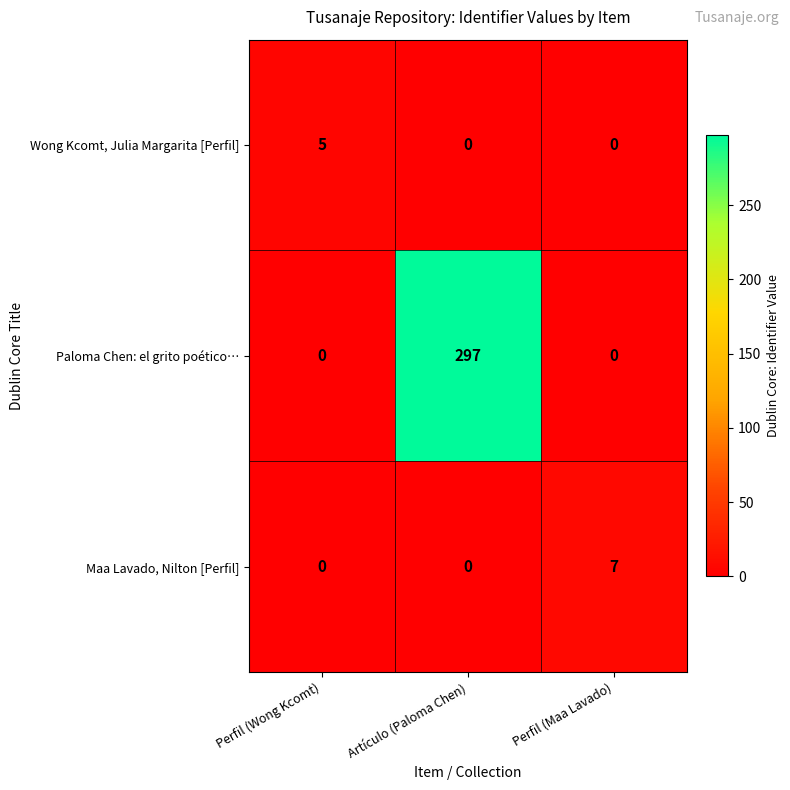

Count the number of data series in this chart.

3